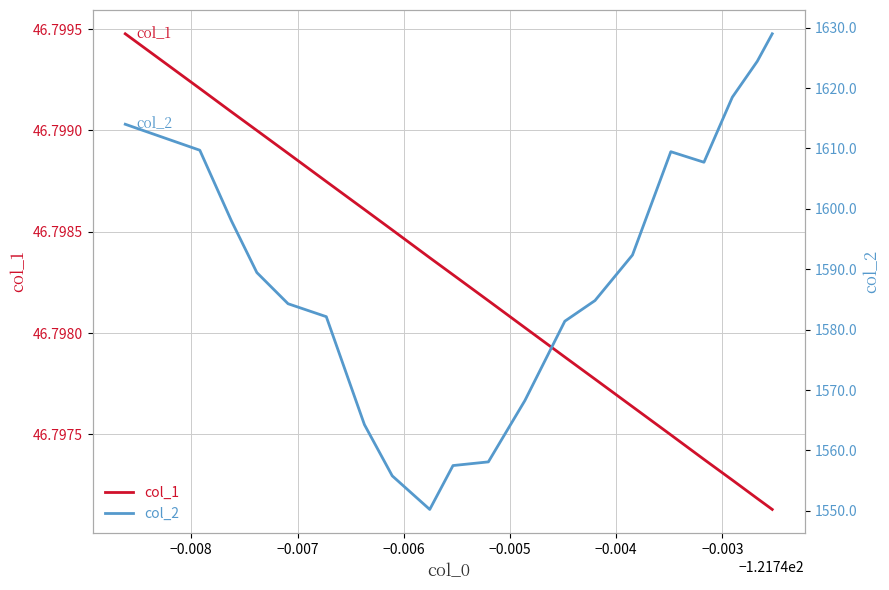

In col_2, how many points are higher than both neighbors (excluding endpoints)?

1